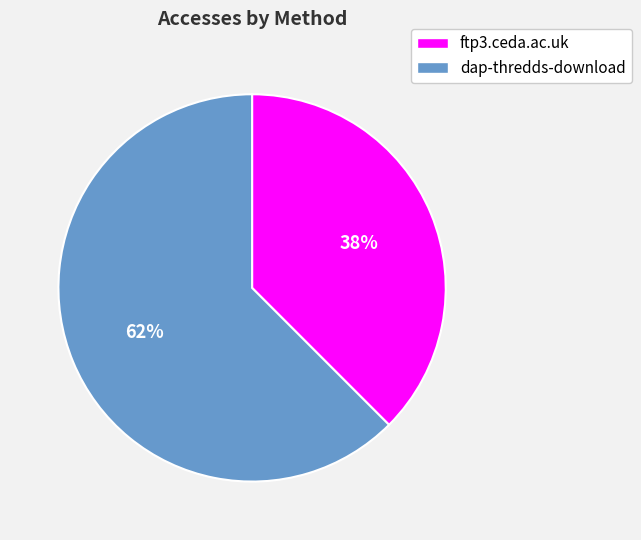

To the nearest percent, what is the average slice percentage?

50%